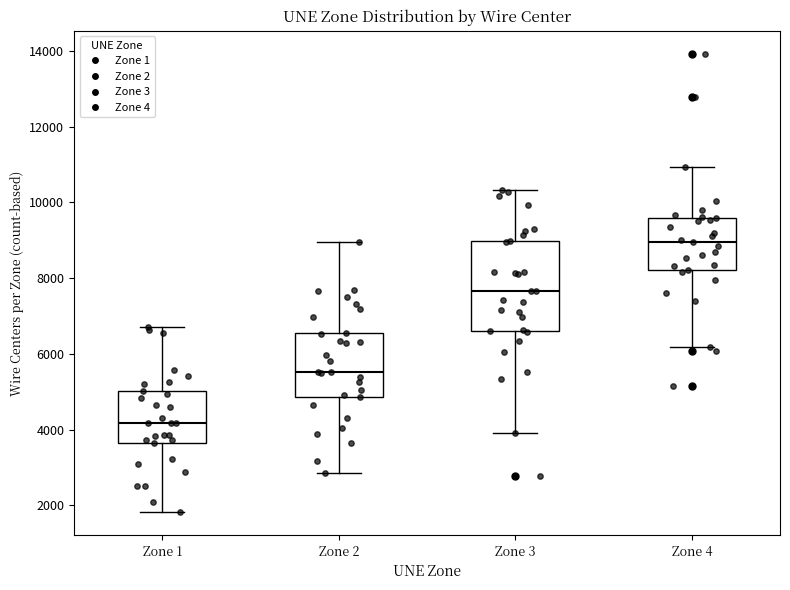

Reading left to right, read every box against the y-axis: the position of its median line, the range the box covers, and the ends of its whiskers. The values are not printed on the chart, so give them approximately, as read against the axis.

Zone 1: median 4200, box 3600 to 5000, whiskers 1800 to 6800
Zone 2: median 5600, box 4800 to 6600, whiskers 2800 to 9000
Zone 3: median 7600, box 6600 to 9000, whiskers 4000 to 10400
Zone 4: median 9000, box 8200 to 9600, whiskers 6200 to 11000